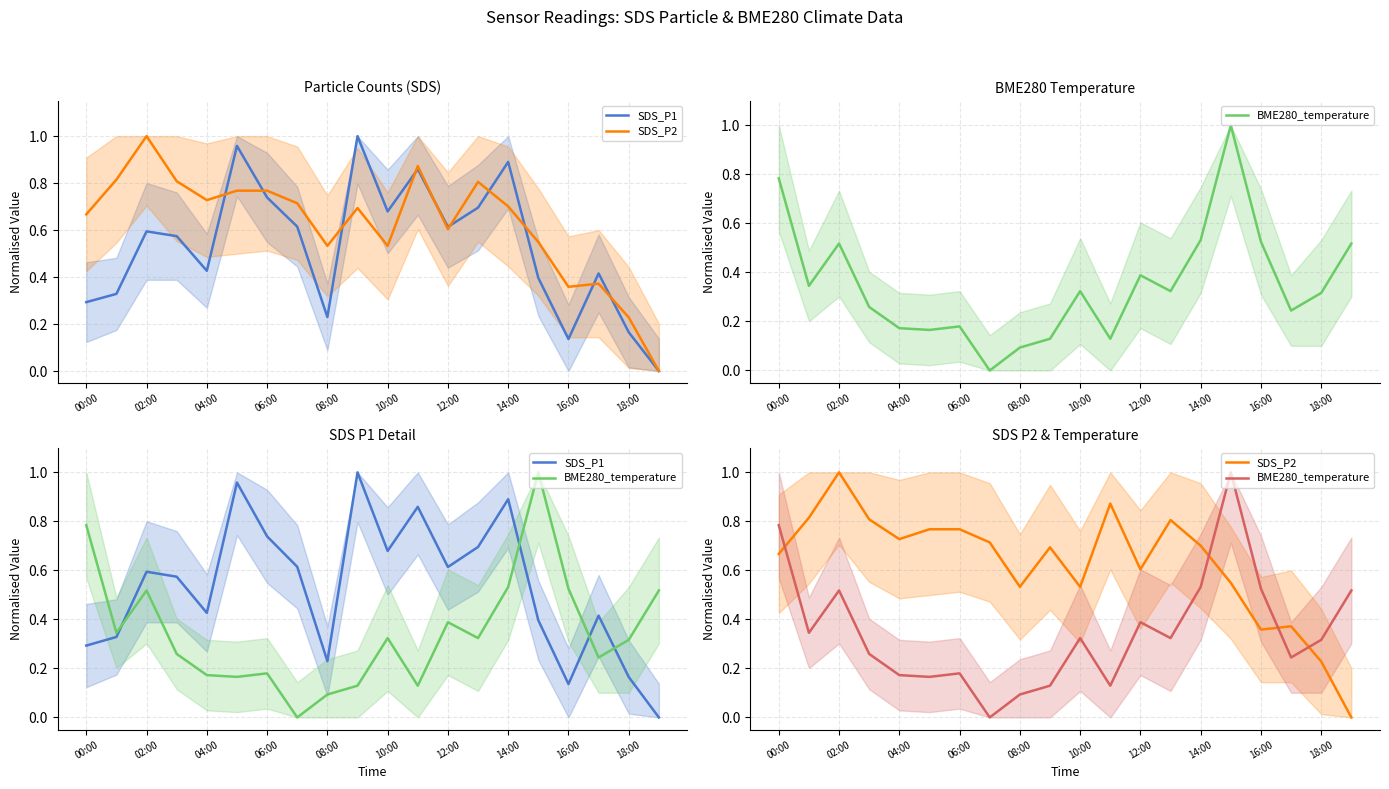

Count the number of categories in the chart.

20